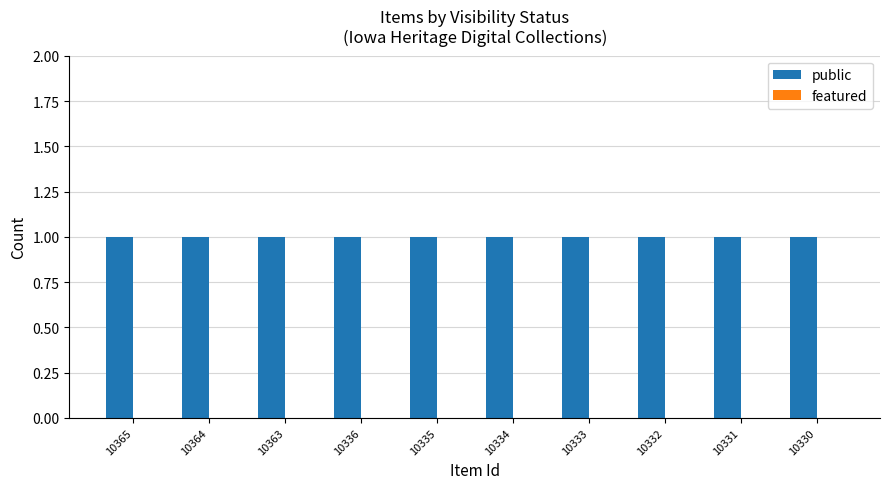

Rank the series at 10336 from highest to lowest value.

public, featured